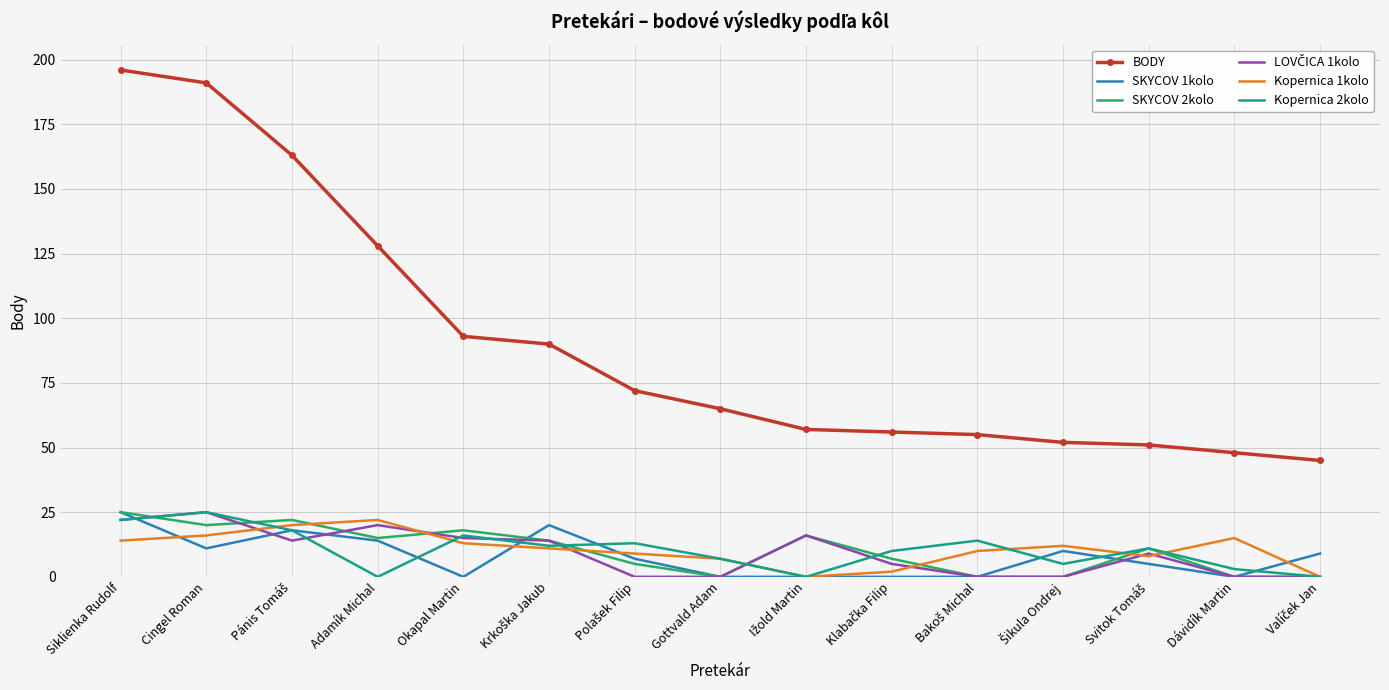

What is the greatest value displayed?

196